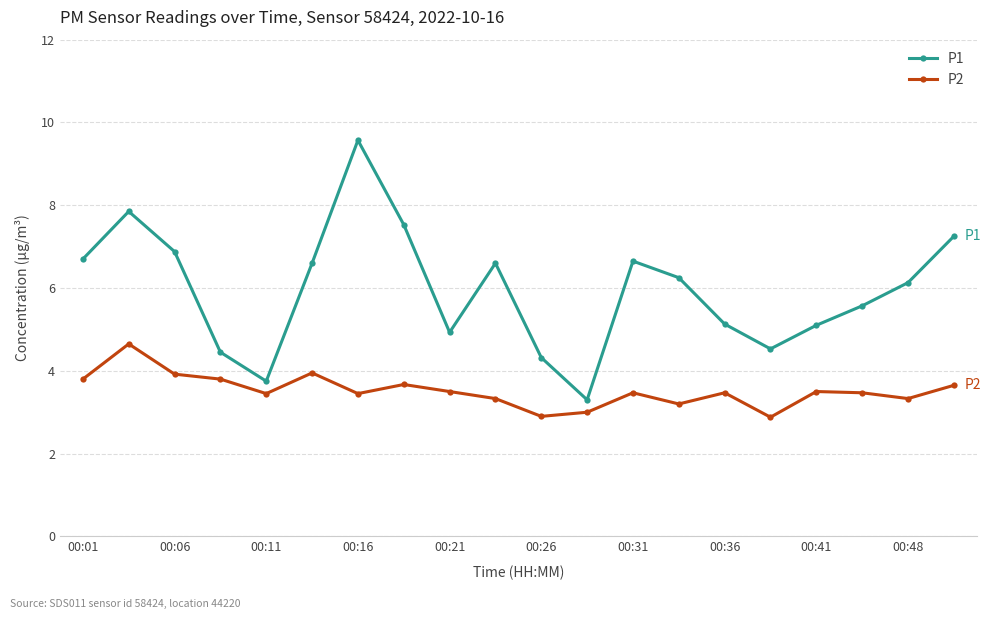

Which series has the largest range (max minus min)?

P1